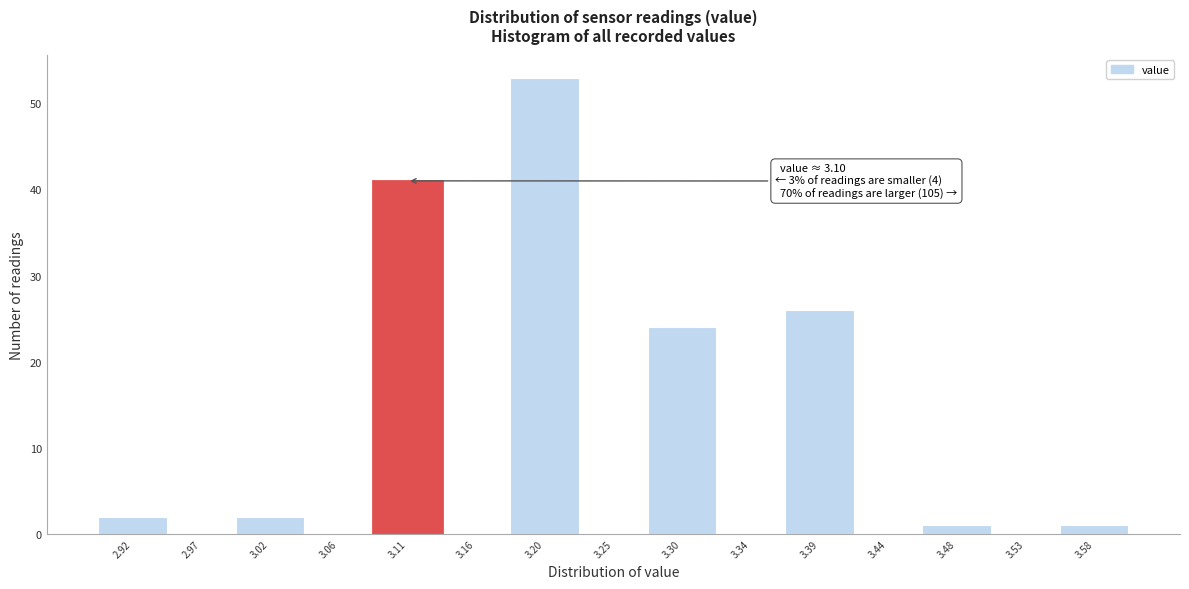

Which range on the x-axis has the tallest bar?

3.180 to 3.225